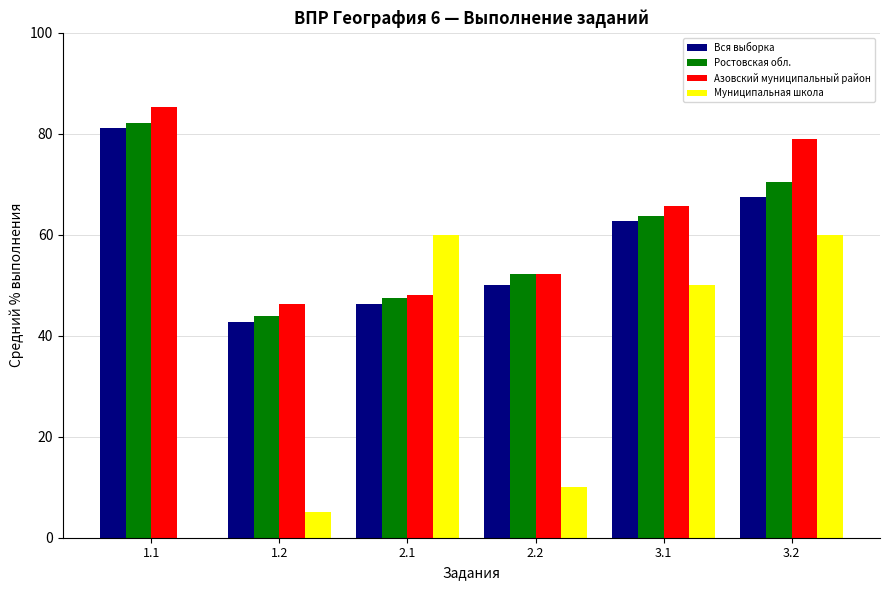

At which category is the sum across all series the highest?

3.2